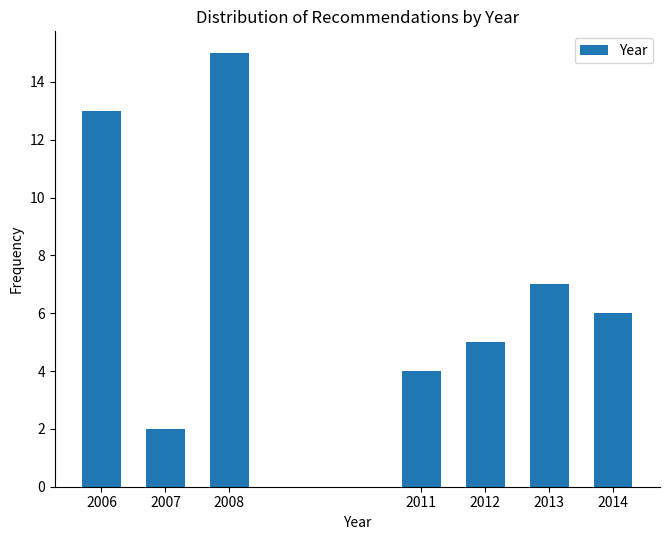

Reading left to right, what are all the values shown in this chart?

13	2	15	4	5	7	6